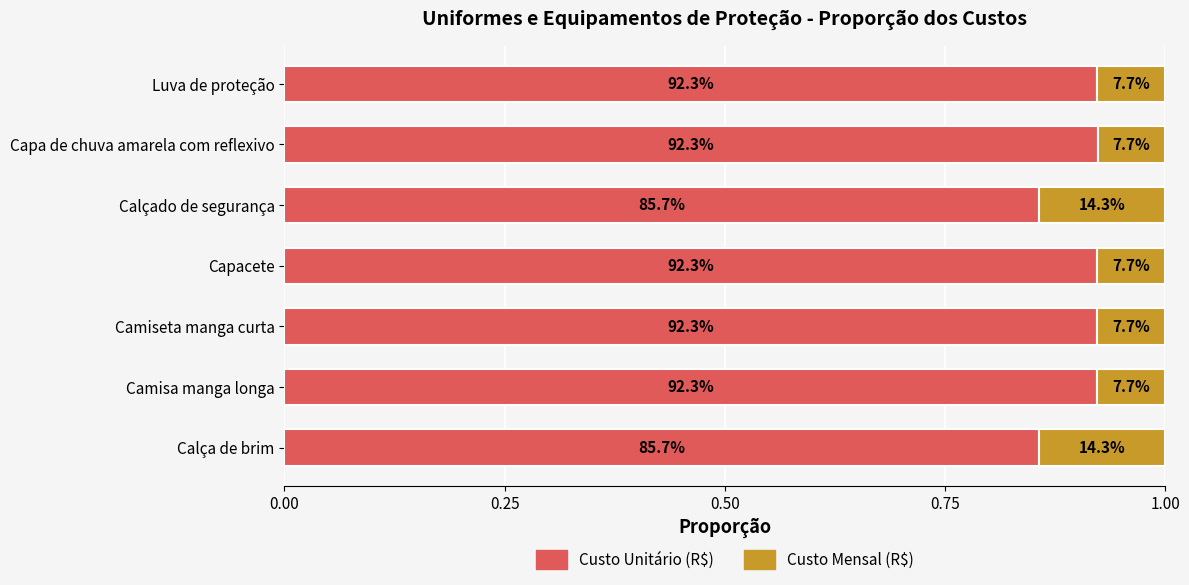

Rank the series by their maximum value, from highest to lowest.

Custo Unitário (R$), Custo Mensal (R$)